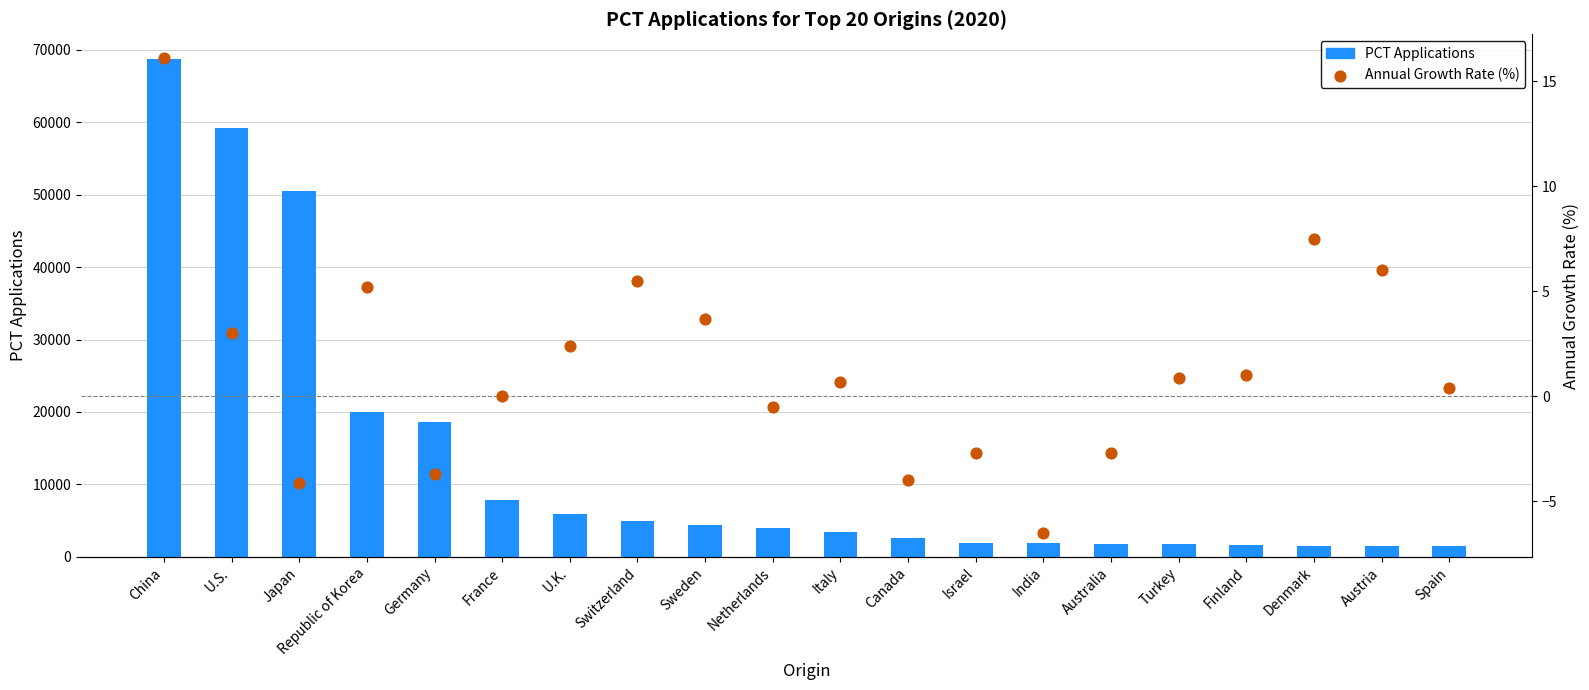

Which series contains the highest Y value?

PCT Applications